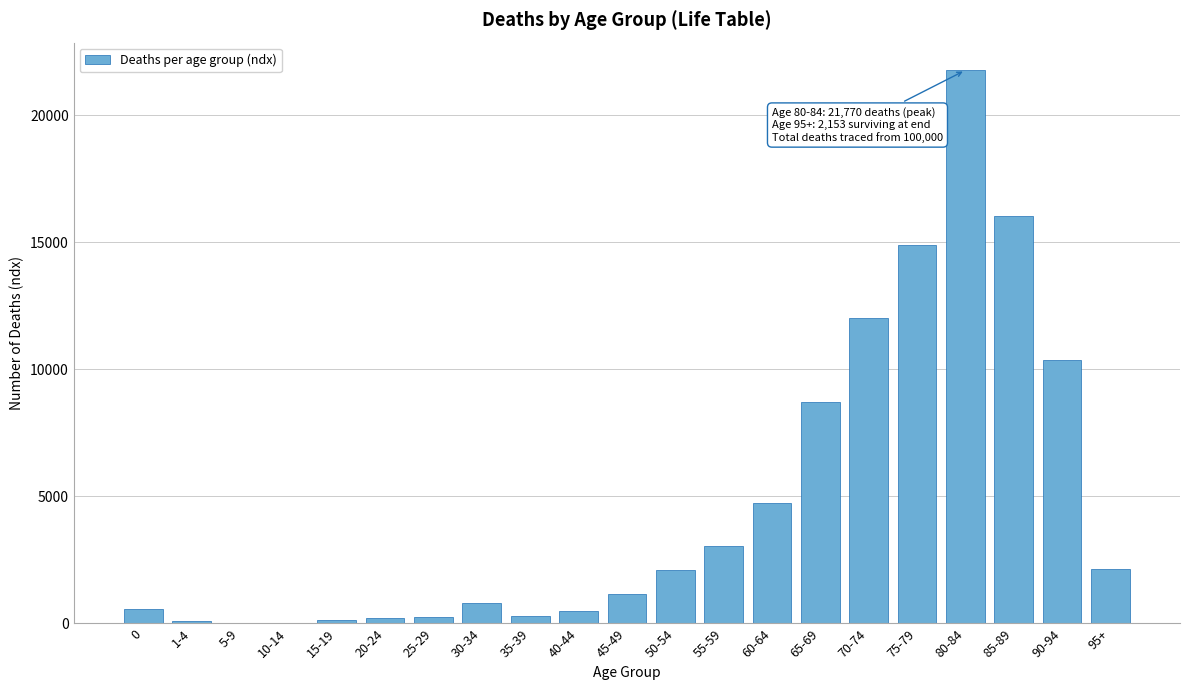

Is it true that the value at 60-64 is 4740?

True